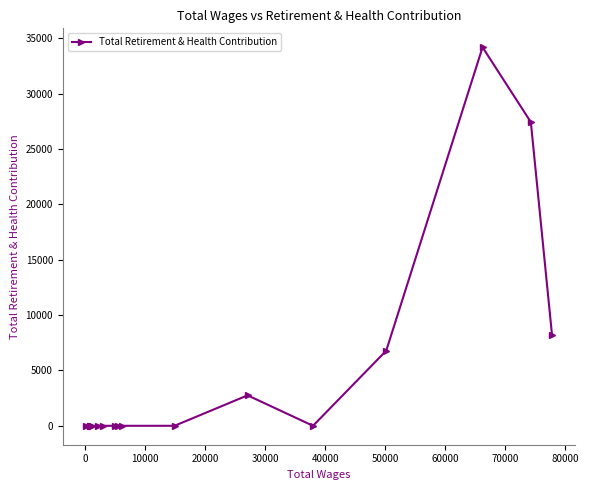

What is the average value?

4178